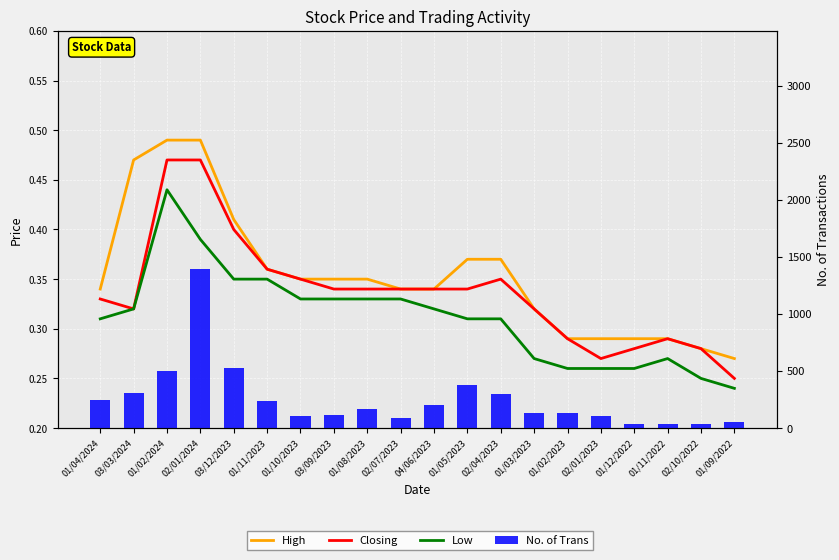

The value of Low at 01/10/2023 is 0.3. True or false?

True